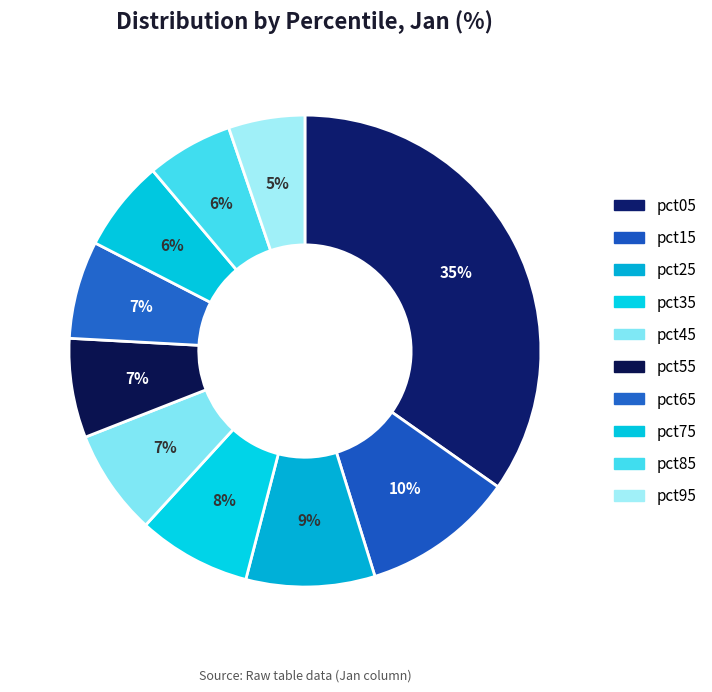

To the nearest percent, what is the difference between the pct95 and pct25 slice percentages?

4%